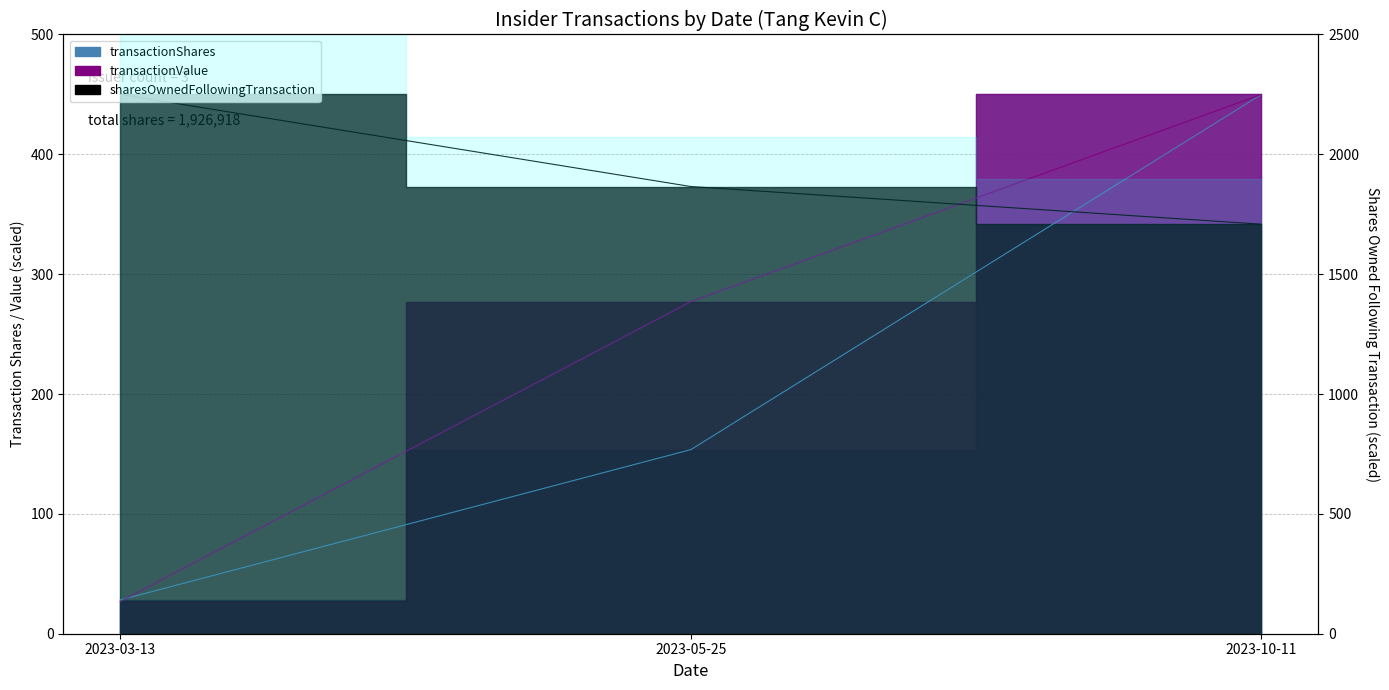

List the labels in order of transactionValue value, largest first.

2023-10-11, 2023-05-25, 2023-03-13